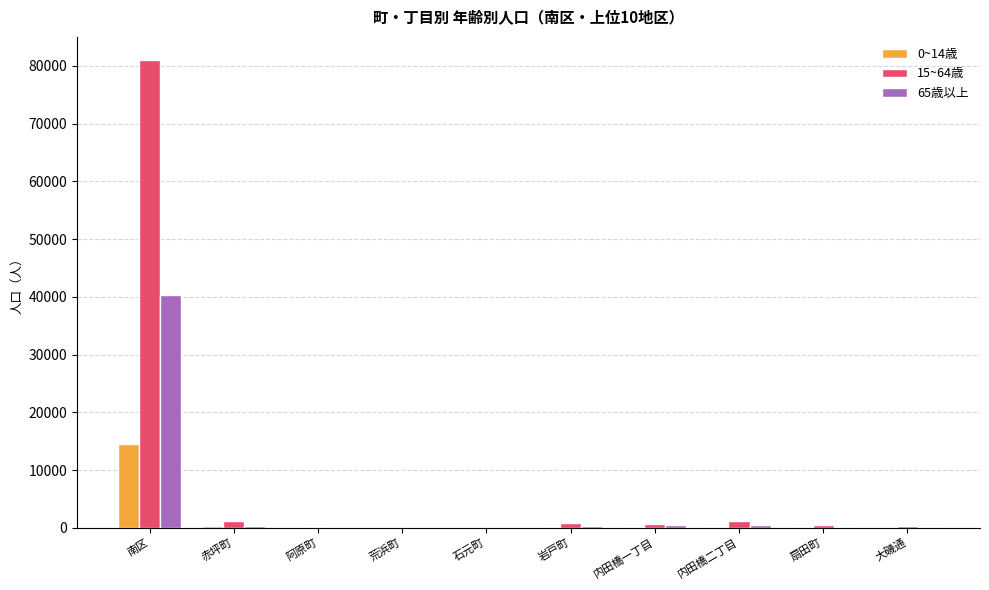

What is the average value of the 0~14歳 series?

1524